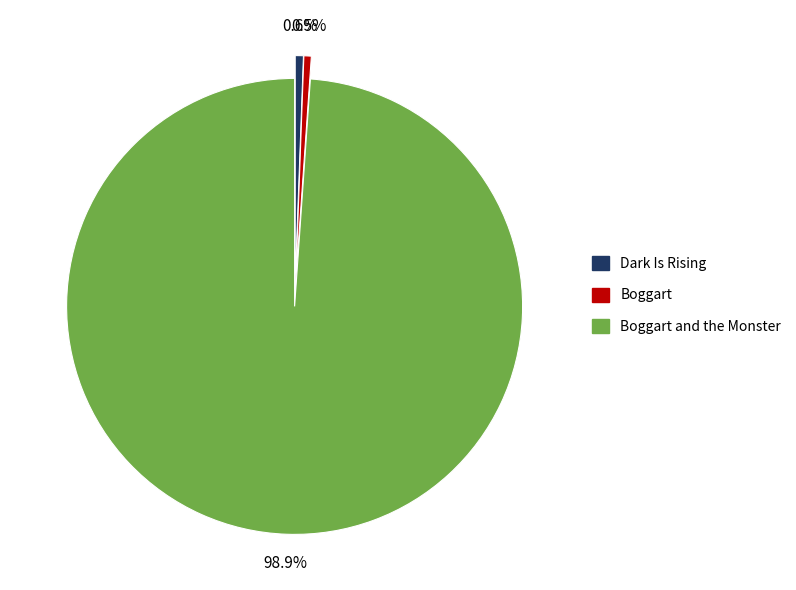

Is there a majority slice in this chart?

Yes